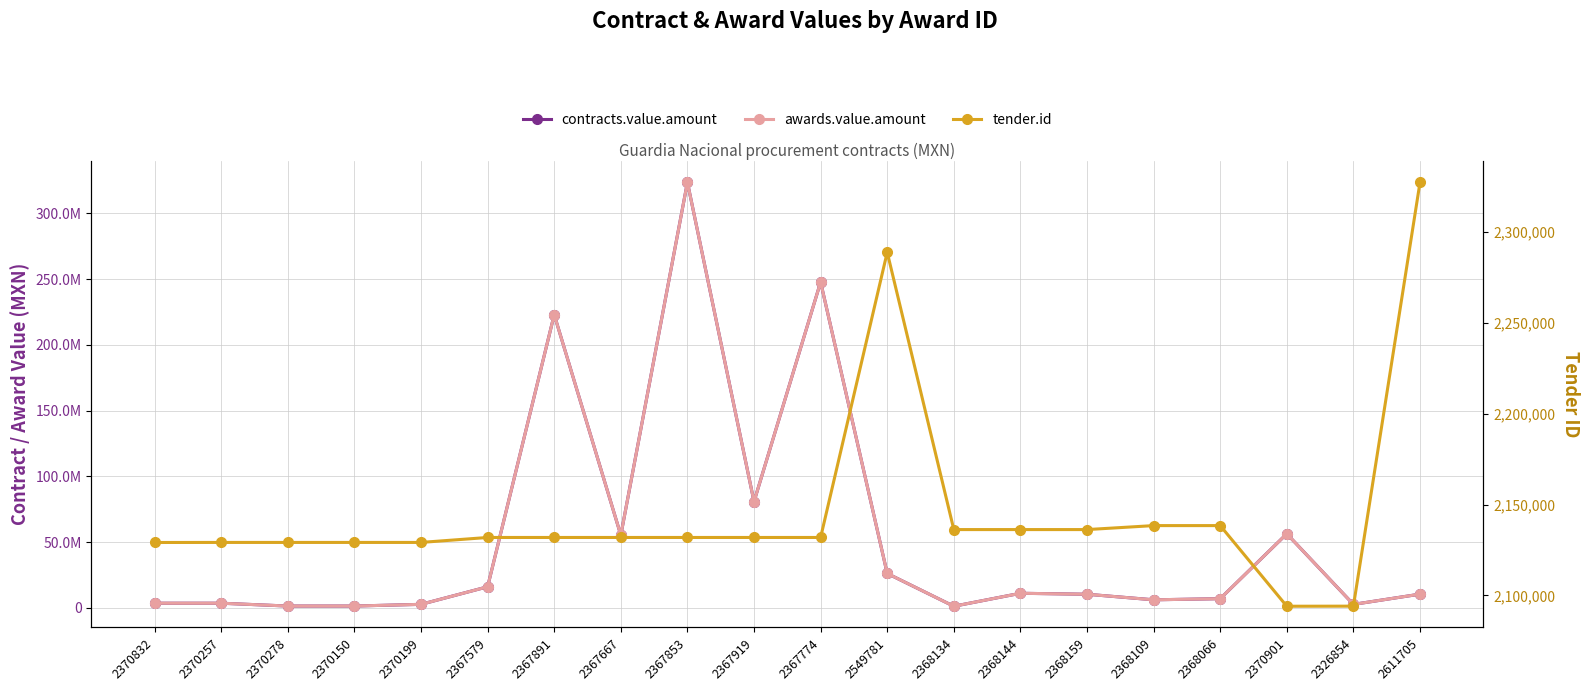

Reading right to left, extract all data points from this chart.

contracts.value.amount: 10344827.6	2549400.0	56264655.2	6896551.7	6034482.8	10265517.2	11005172.4	1143103.4	26077586.2	247773923.5	80711503.2	323646533.9	55211887.7	222953613.0	15947820.9	2586206.9	1293103.4	1293103.4	3448275.9	3448275.9
awards.value.amount: 10344827.6	2549400.0	56264655.2	6896551.7	6034482.8	10265517.2	11005172.4	1143103.4	26077586.2	247773923.5	80711503.2	323646533.9	55211887.7	222953613.0	15947820.9	2586206.9	1293103.4	1293103.4	3448275.9	3448275.9
tender.id: 2327347.0	2094046.0	2093999.0	2138387.0	2138387.0	2136199.0	2136199.0	2136199.0	2288840.0	2131854.0	2131854.0	2131854.0	2131854.0	2131854.0	2131854.0	2129125.0	2129125.0	2129125.0	2129125.0	2129093.0